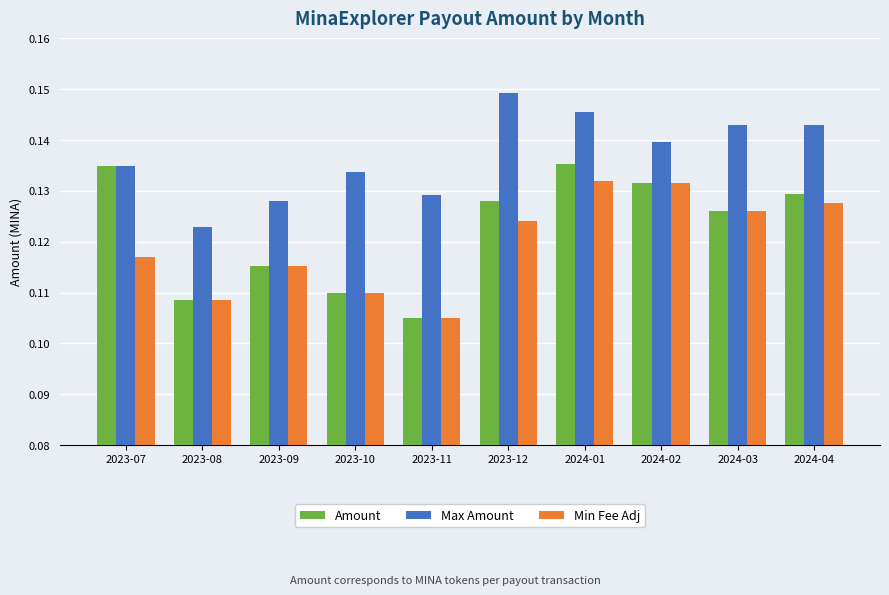

What position from the right is 2023-08?

9